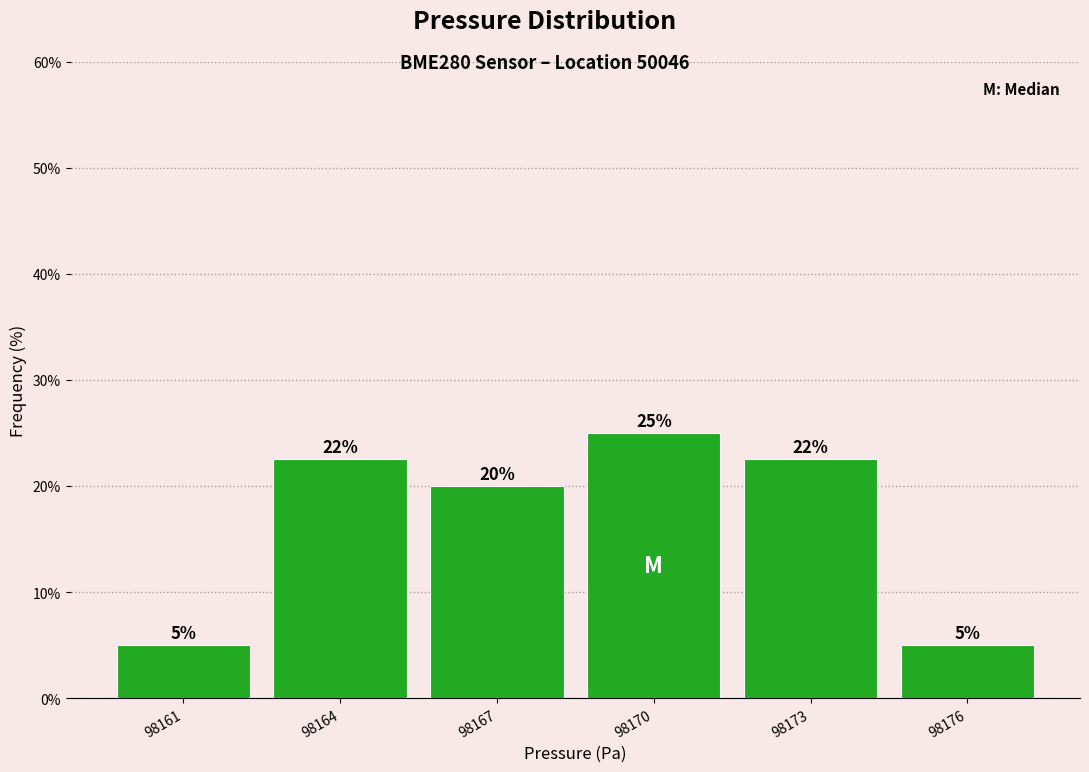

What is the maximum value shown in the chart?

25.0